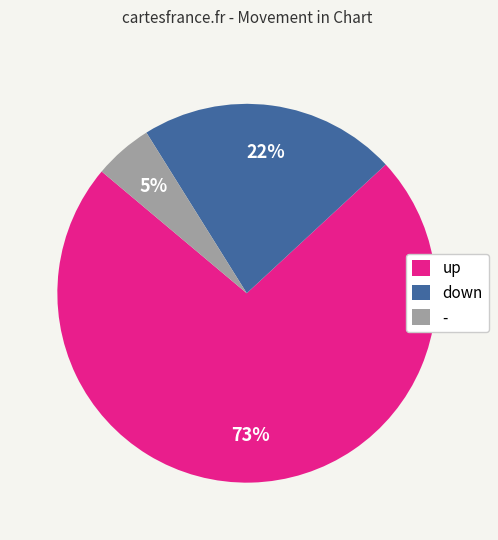

Do - and up together represent more than half of the pie?

Yes